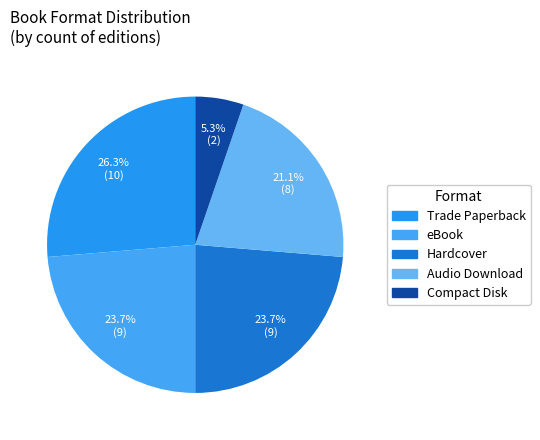

Rank the categories by value from lowest to highest.

Compact Disk, Audio Download, Hardcover, eBook, Trade Paperback